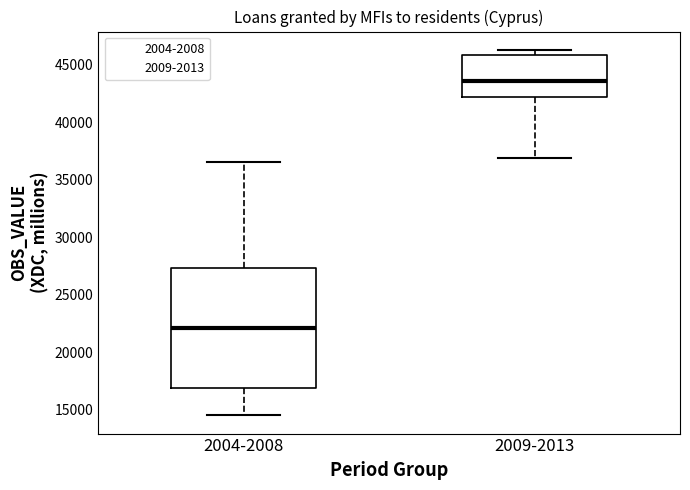

Reading left to right, read every box against the y-axis: the position of its median line, the range the box covers, and the ends of its whiskers. The values are not printed on the chart, so give them approximately, as read against the axis.

2004-2008: median 22000, box 17000 to 27500, whiskers 14500 to 36500
2009-2013: median 43500, box 42000 to 46000, whiskers 37000 to 46500